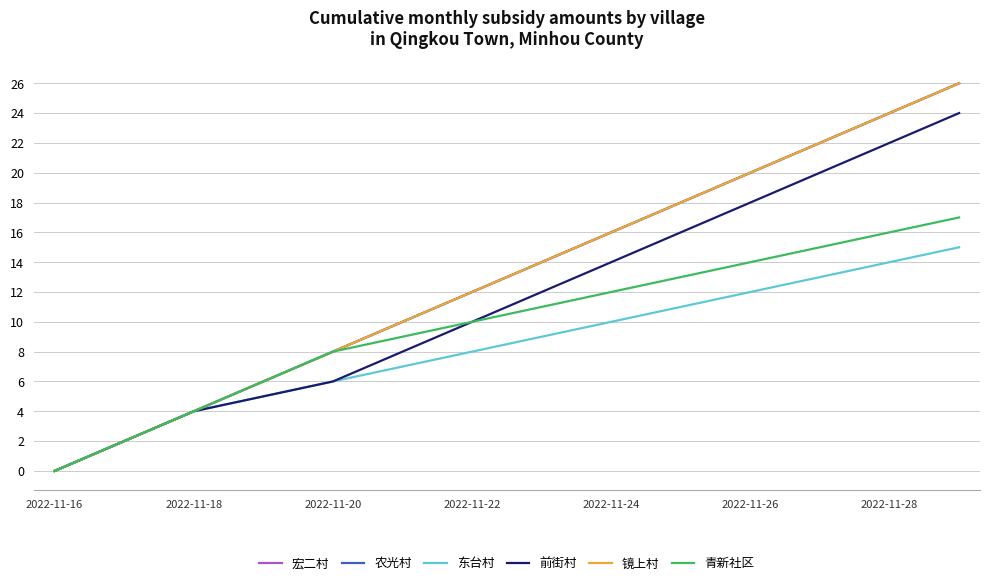

What is the value of the 宏二村 point at the 6th from the left?

10